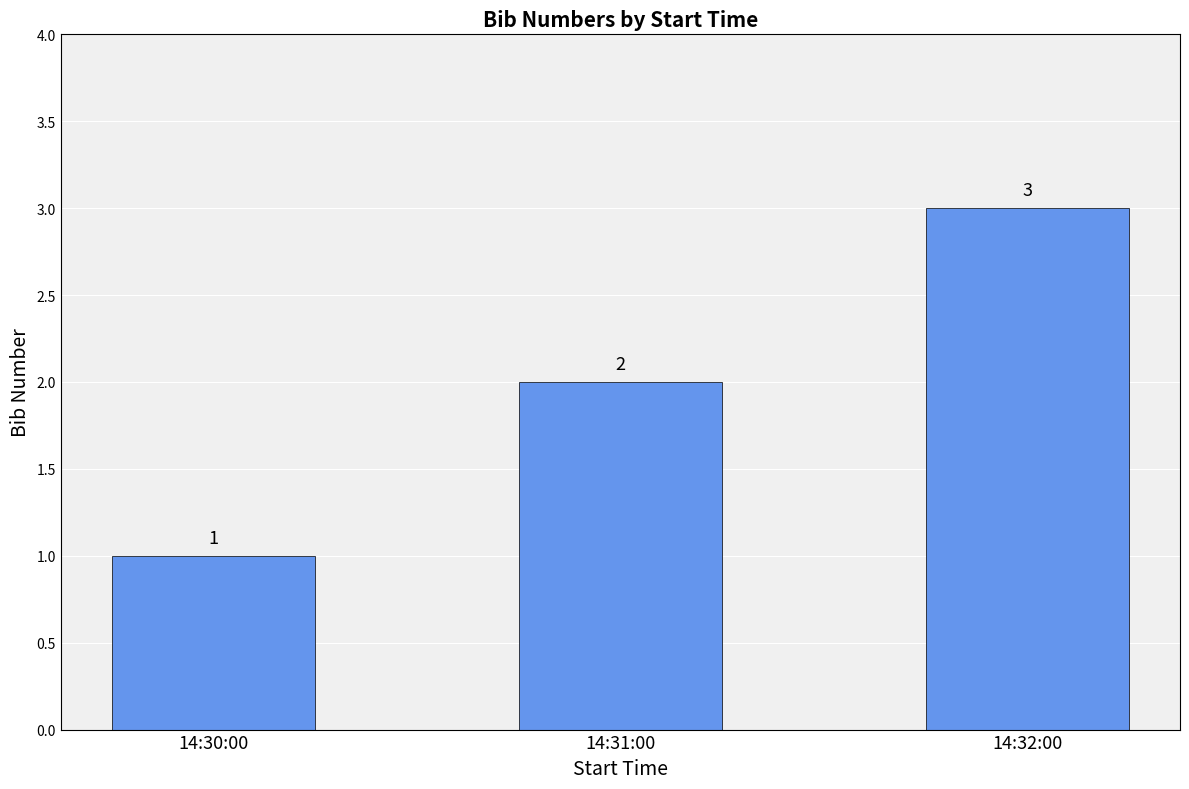

How many data points does each series have?

3